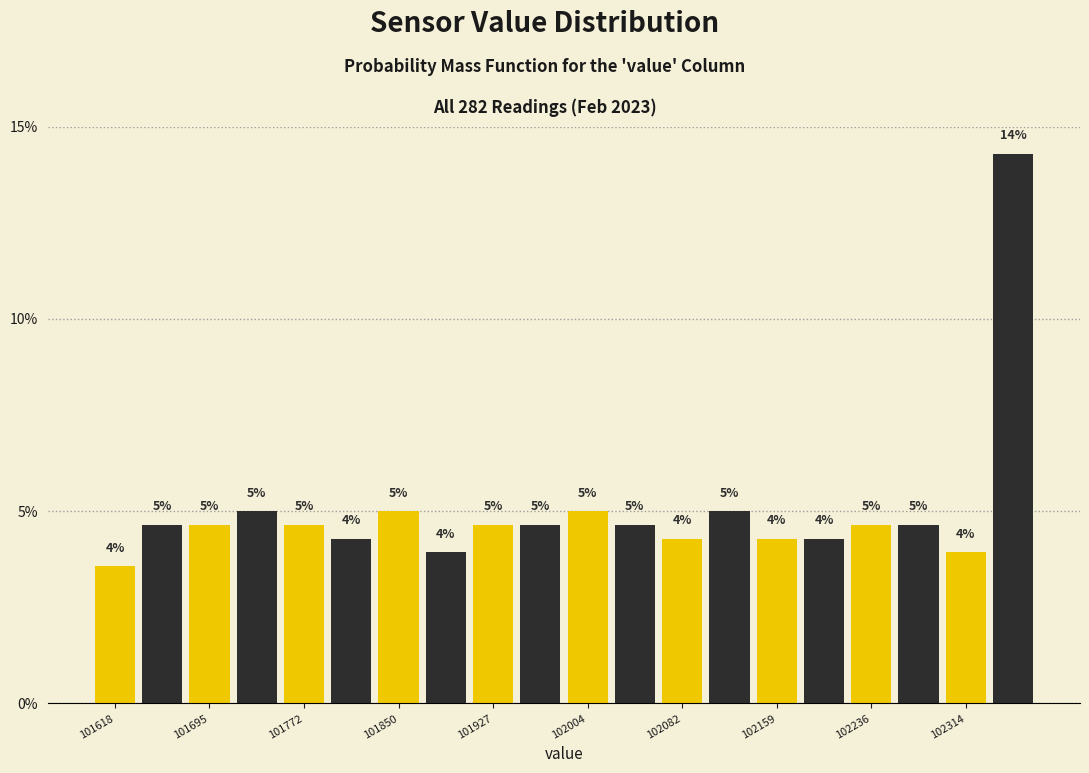

Read against the x-axis, roughly where is the centre of the tallest bar?

102350